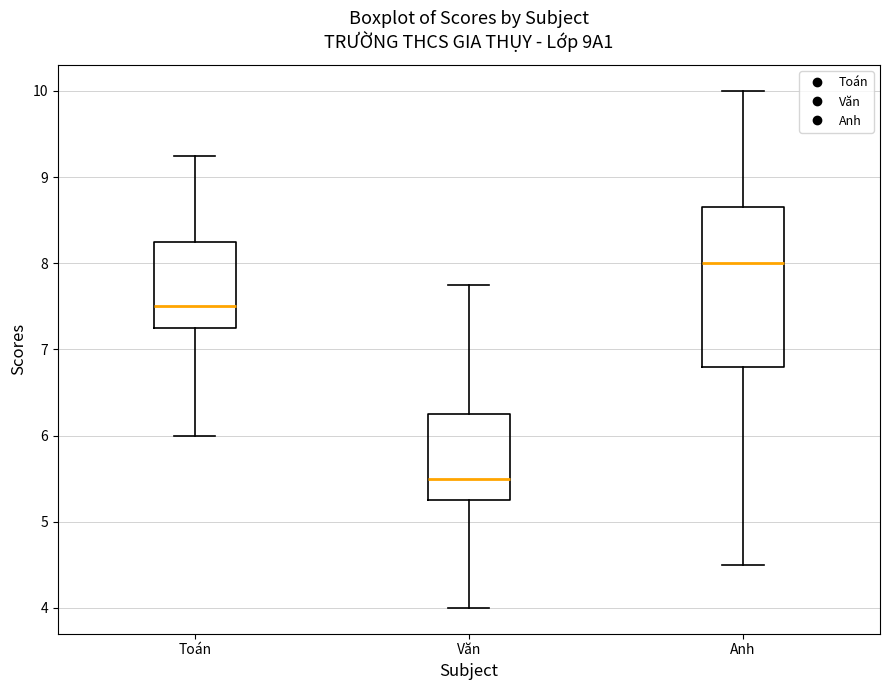

Which box is the tallest, from its lower edge to its upper edge?

Anh